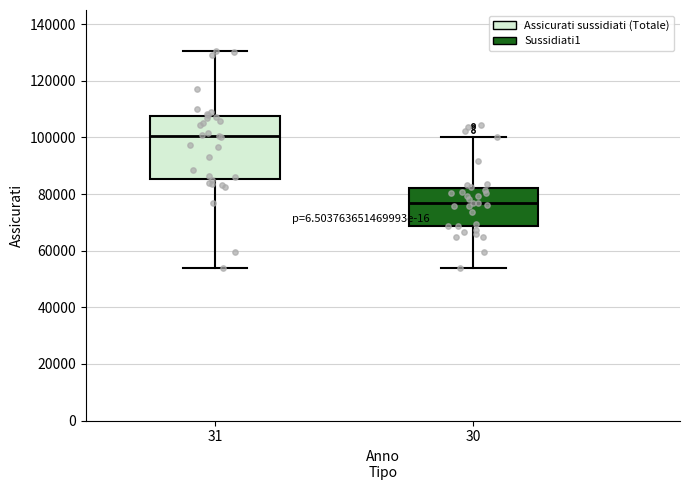

Reading left to right, transcribe this box plot: for each box, give where its median line is, the range the box spans, and where its two whiskers end, as read against the y-axis. The values are not printed on the chart, so give them approximately, as read against the axis.

31: median 100000, box 86000 to 108000, whiskers 54000 to 130000
30: median 76000, box 68000 to 82000, whiskers 54000 to 100000